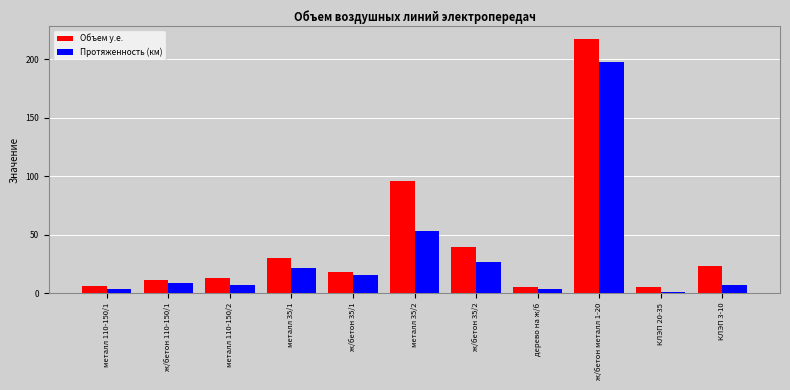

At how many categories does at least one series exceed 190?

1